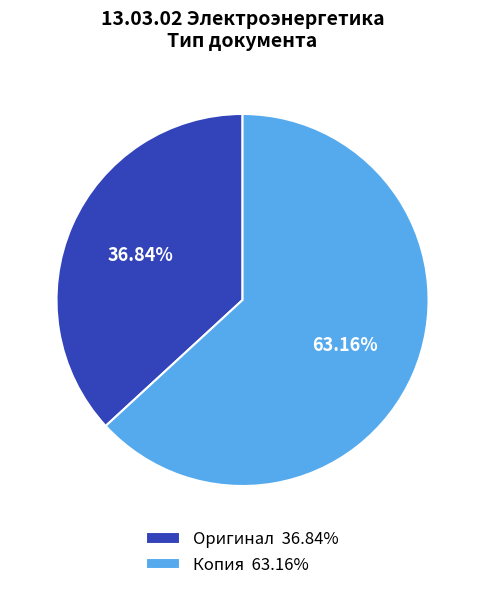

What percentage is the Копия slice, to the nearest percent?

63%